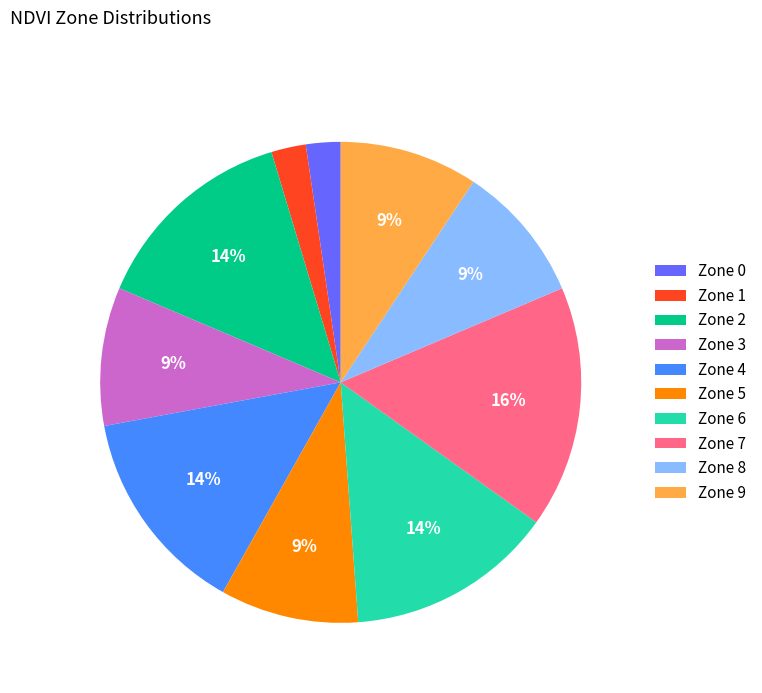

Which slice is the largest?

Zone 7